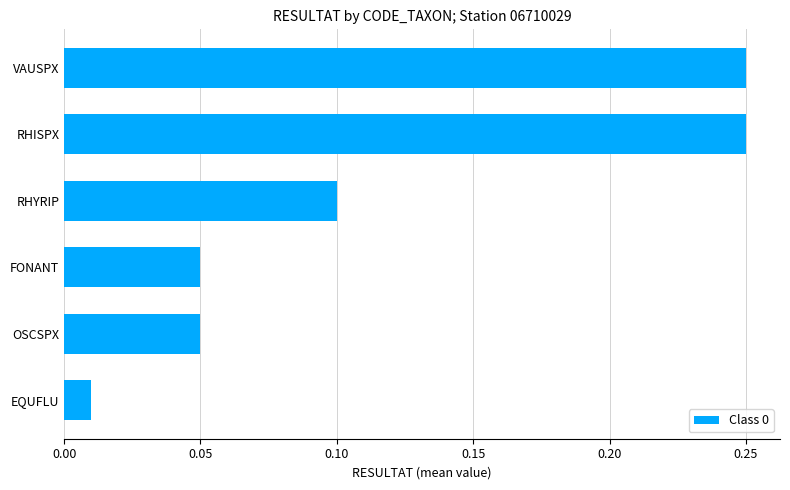

What is the sum of all values?

0.7